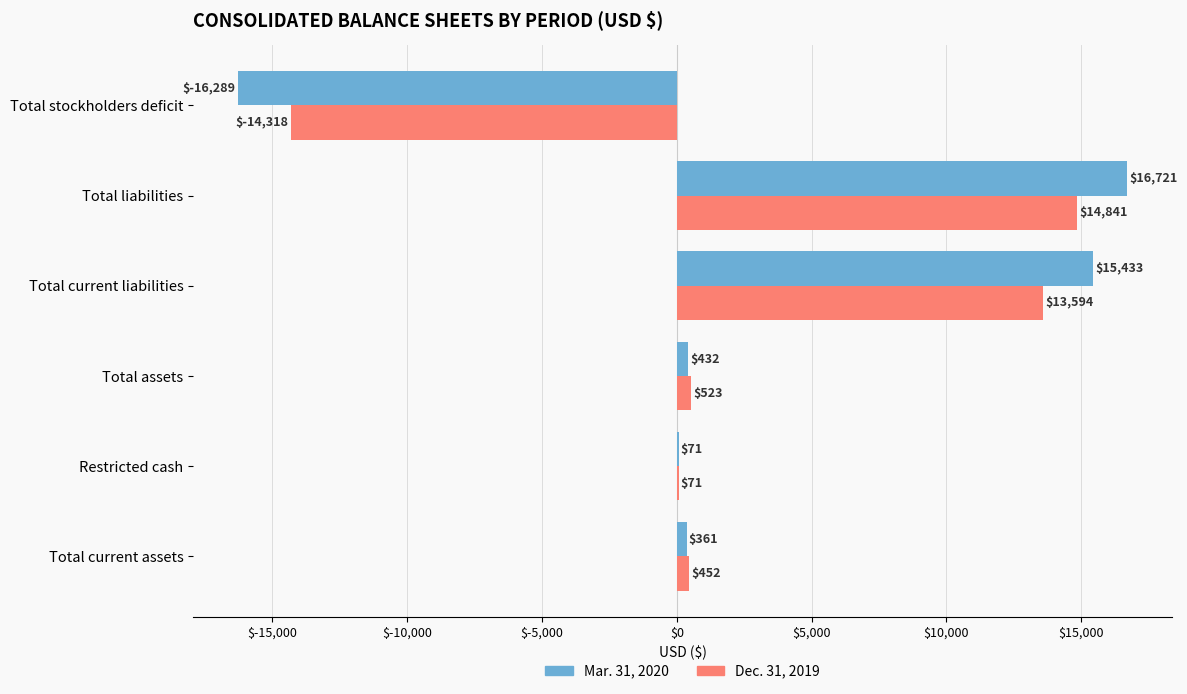

Which category has the highest value in the Dec. 31, 2019 series?

Total liabilities